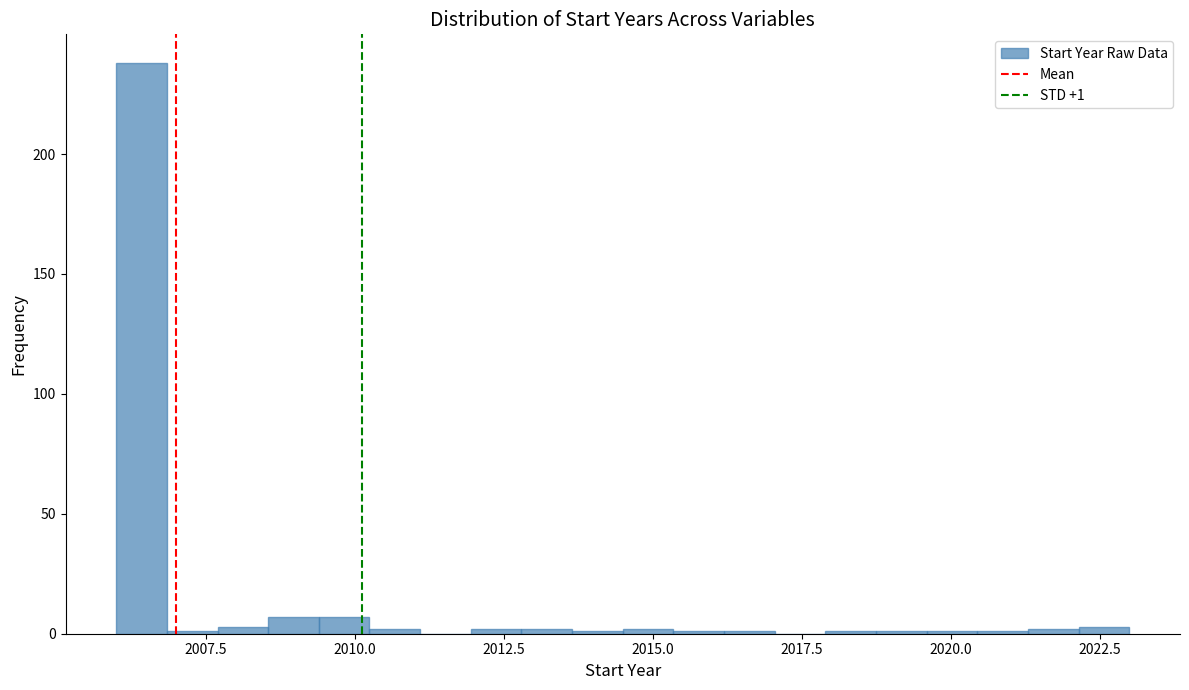

Read against the x-axis, roughly where is the centre of the tallest bar?

2006.5